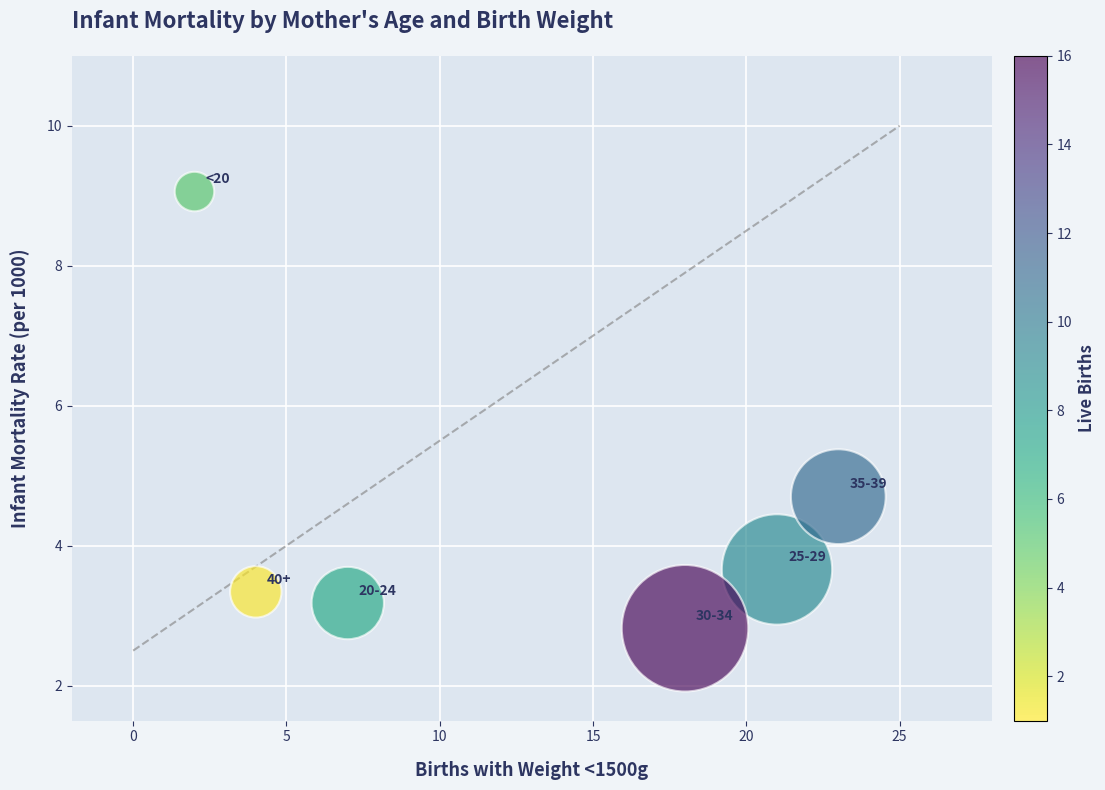

What is the average X value?

12.5